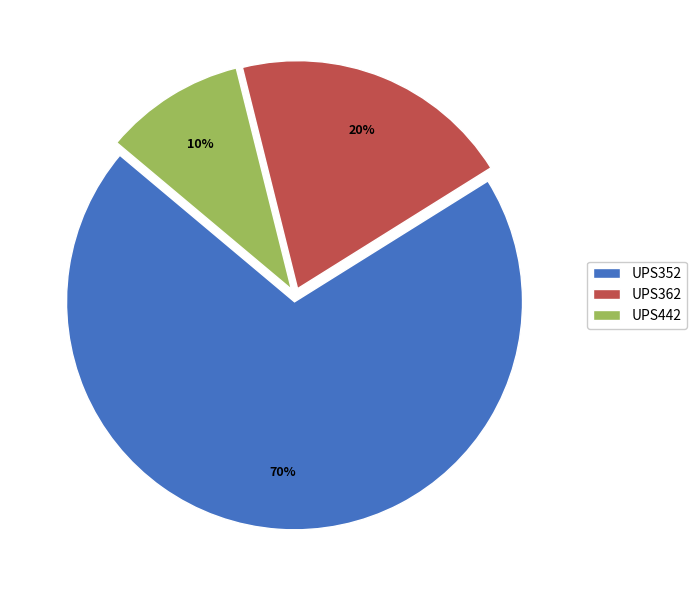

What is the ratio of the value at UPS442 to the value at UPS362?

0.5